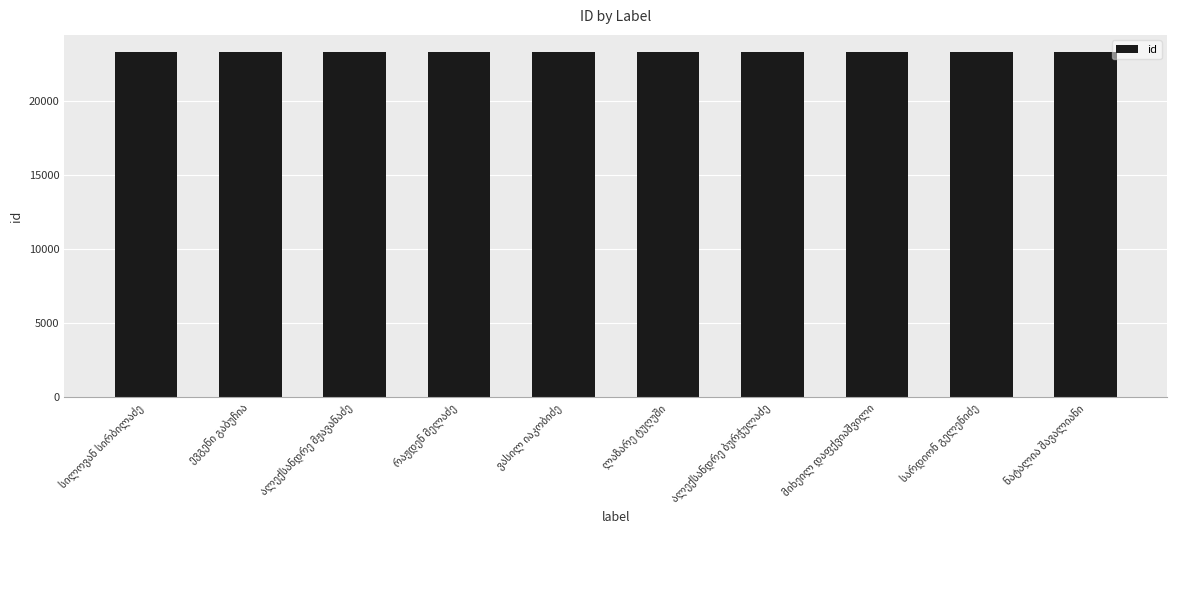

What is the greatest value displayed?

23276